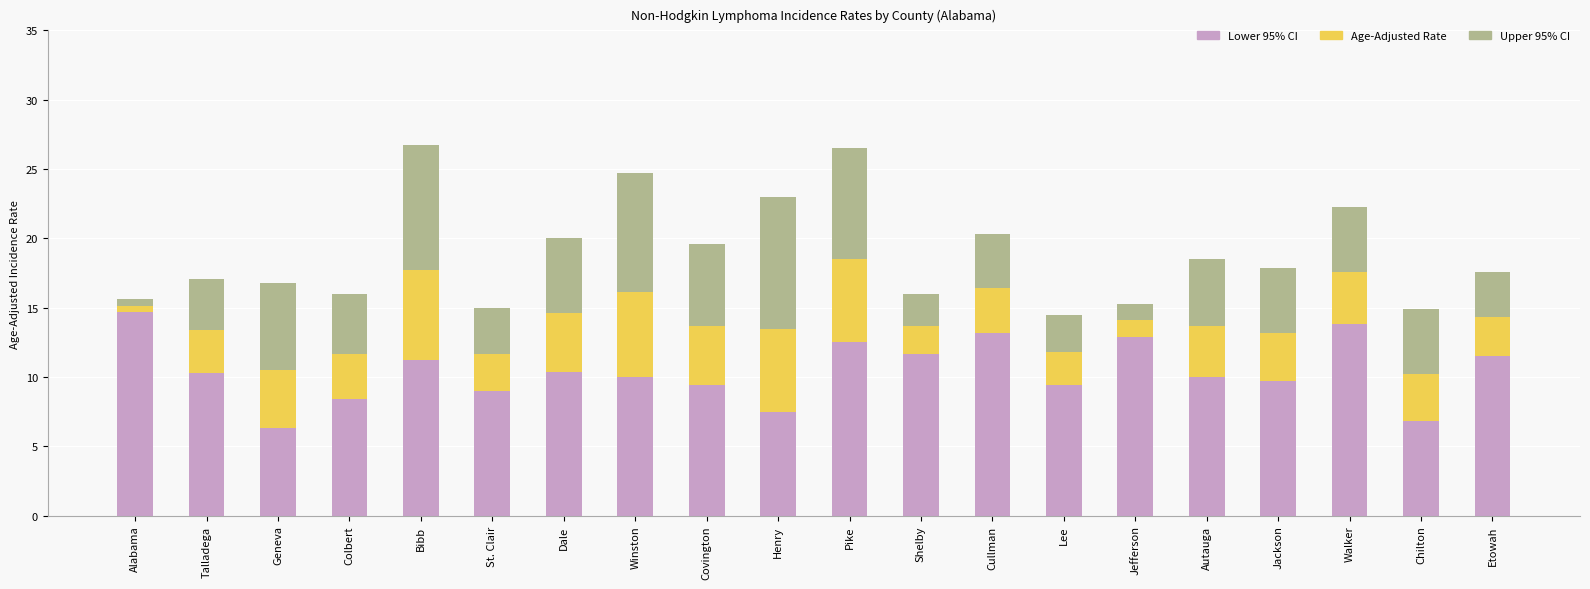

What is the total value across all series at Pike?

26.5